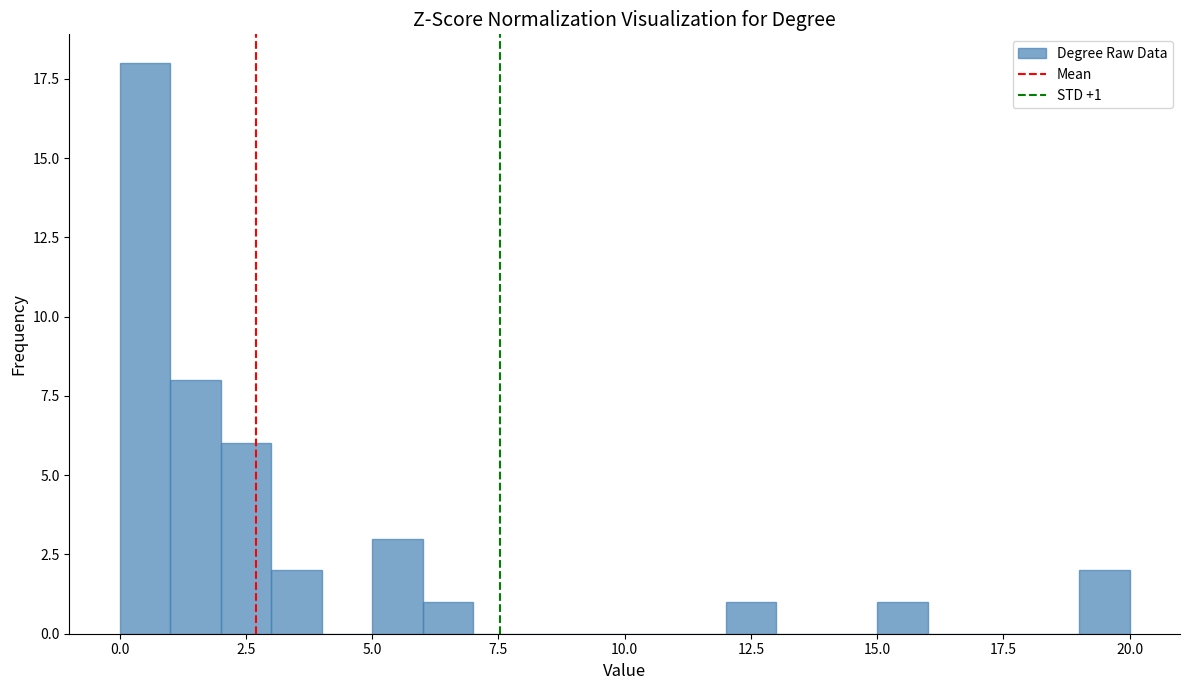

Read against the x-axis, roughly where is the centre of the tallest bar?

0.5